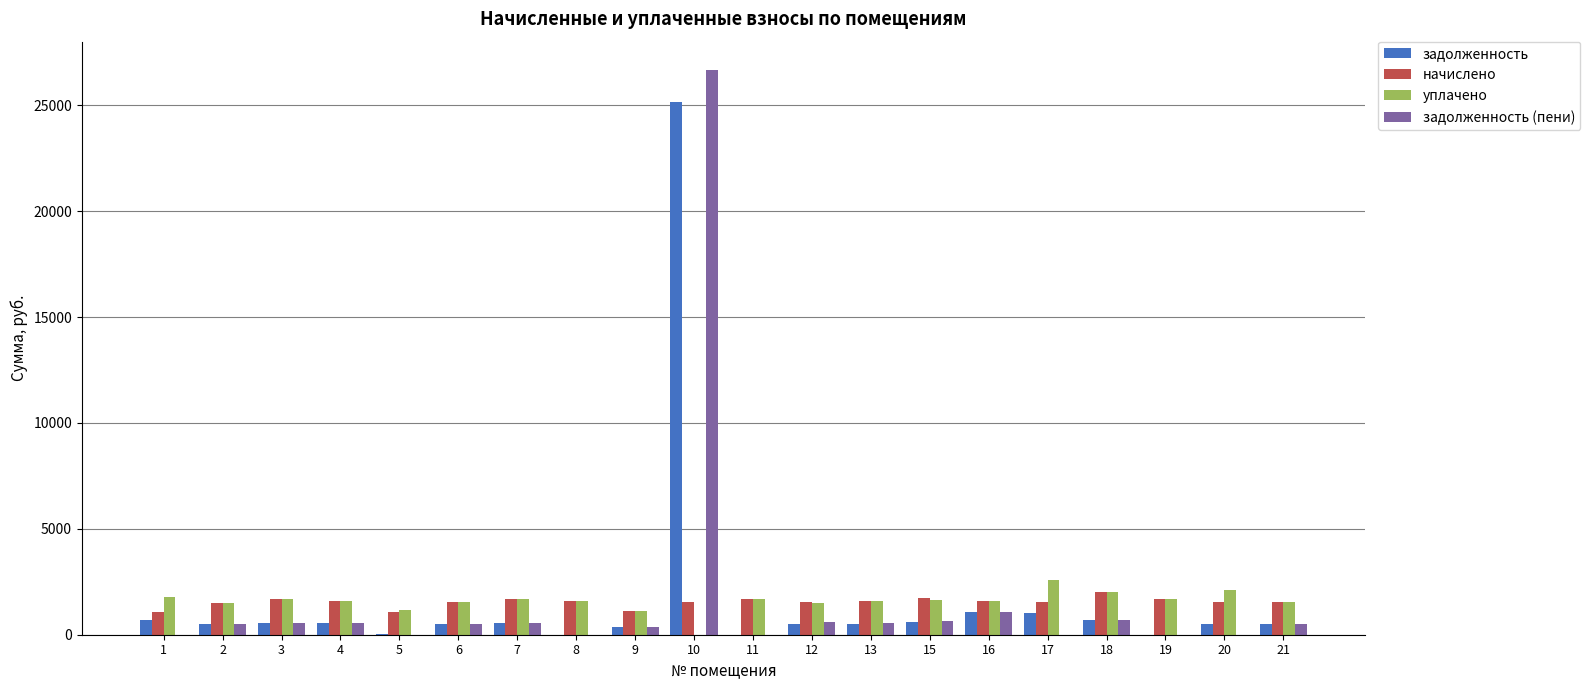

Does the chart contain stacked bars?

No